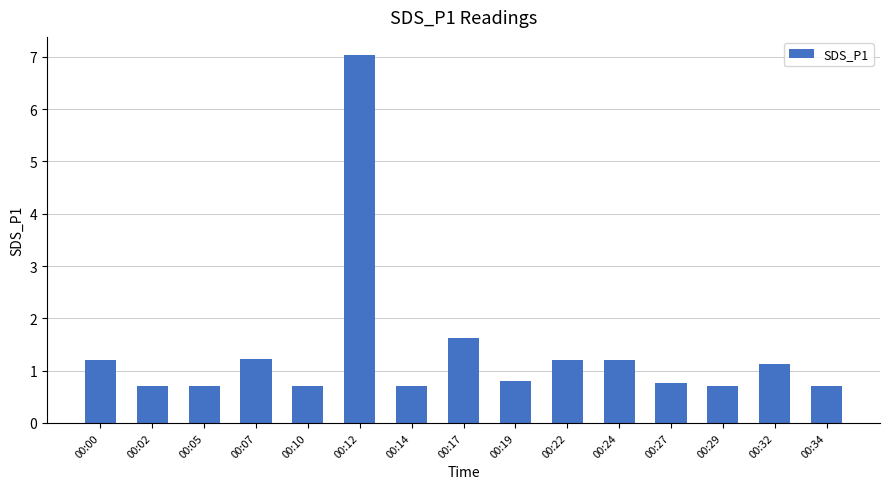

What is the sum of the values at 00:00 and 00:19?

2.0